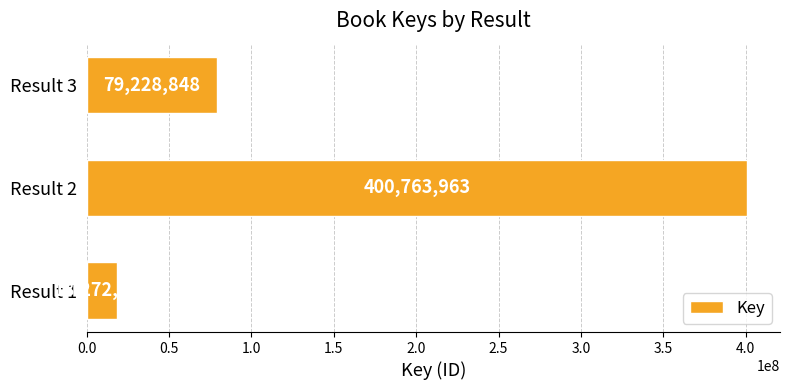

Reading bottom to top, transcribe all the data shown in this chart.

Result 1=18272172	Result 2=400763963	Result 3=79228848